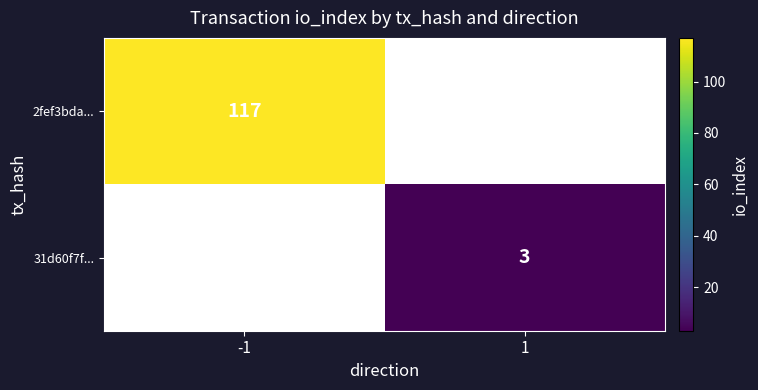

What is the greatest value displayed?

117.0